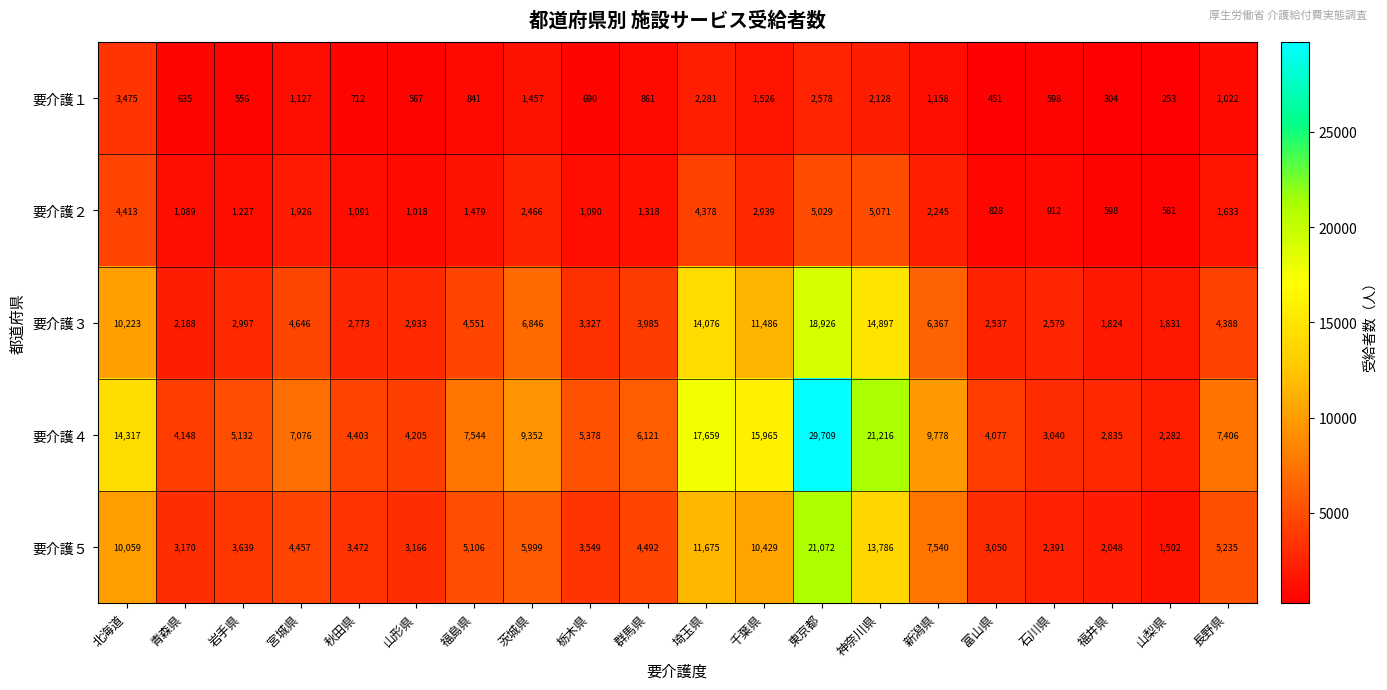

At how many categories does at least one series exceed 28693?

1